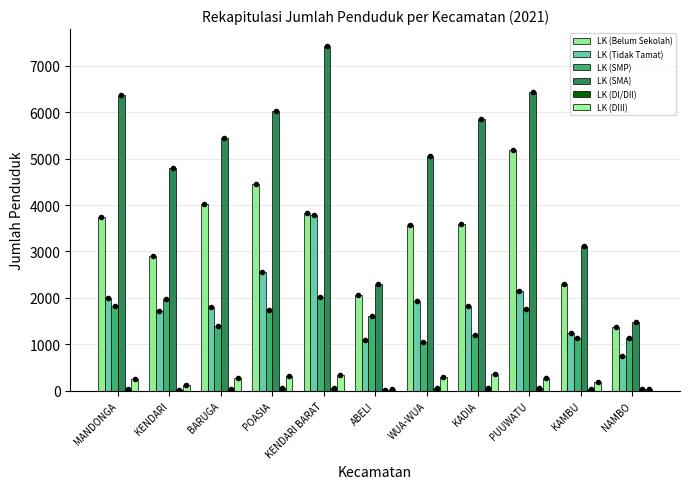

How many data points does each series have?

11